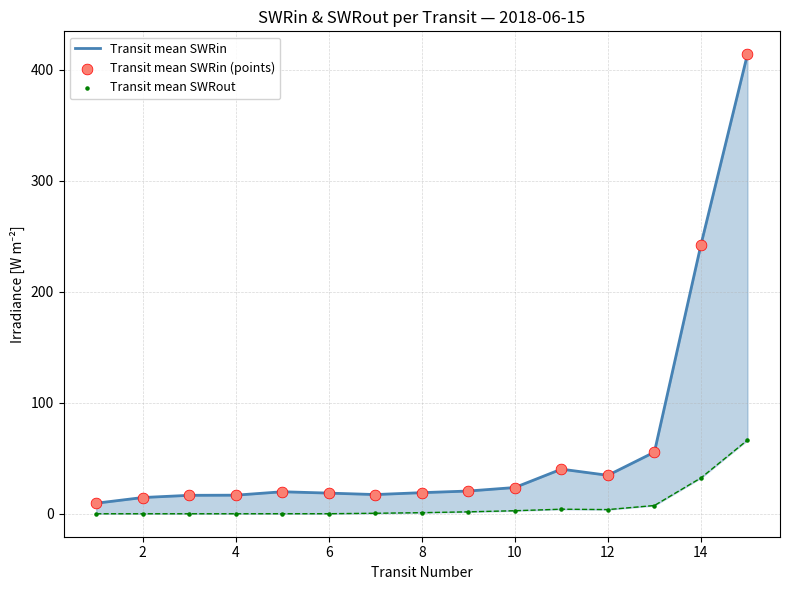

What are all the series names shown in the legend?

Transit mean SWRin, Transit mean SWRin (points), Transit mean SWRout